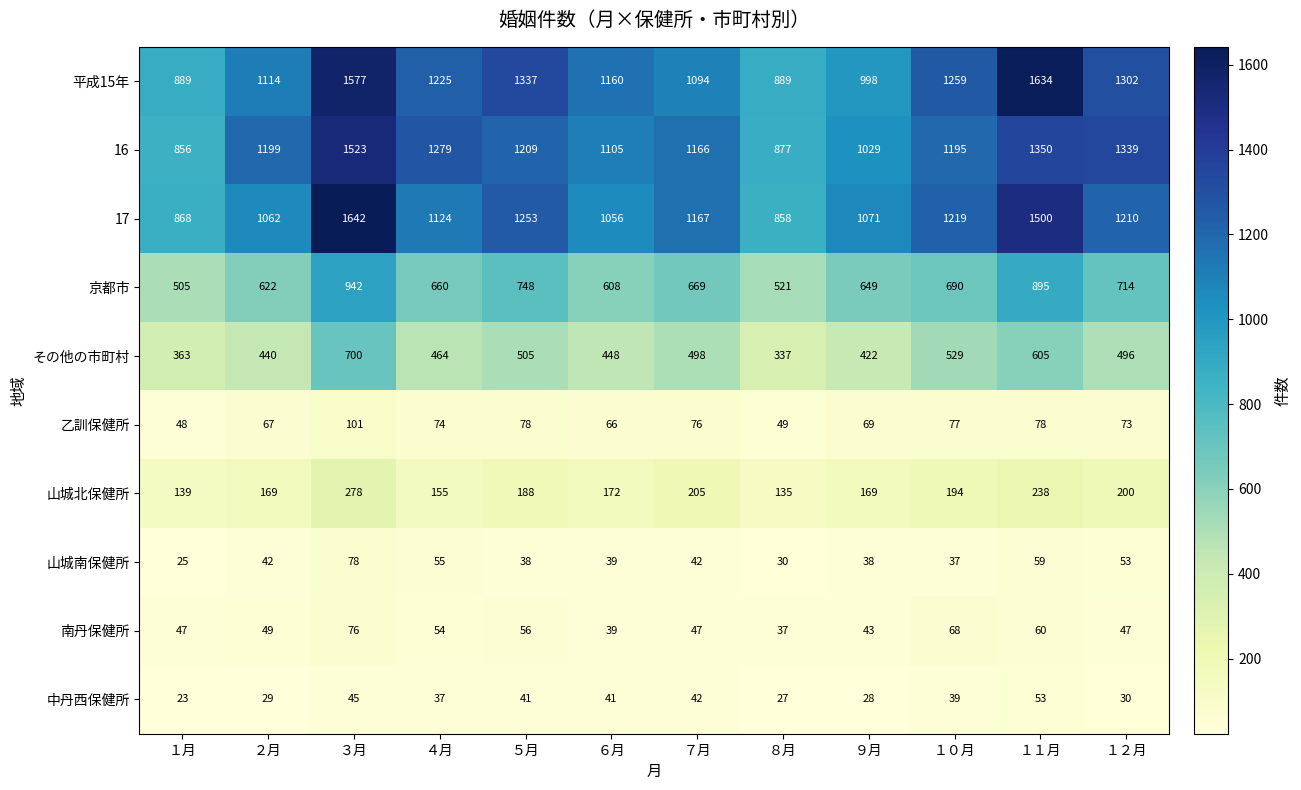

Rank the series by their maximum value, from highest to lowest.

17, 平成15年, 16, 京都市, その他の市町村, 山城北保健所, 乙訓保健所, 山城南保健所, 南丹保健所, 中丹西保健所